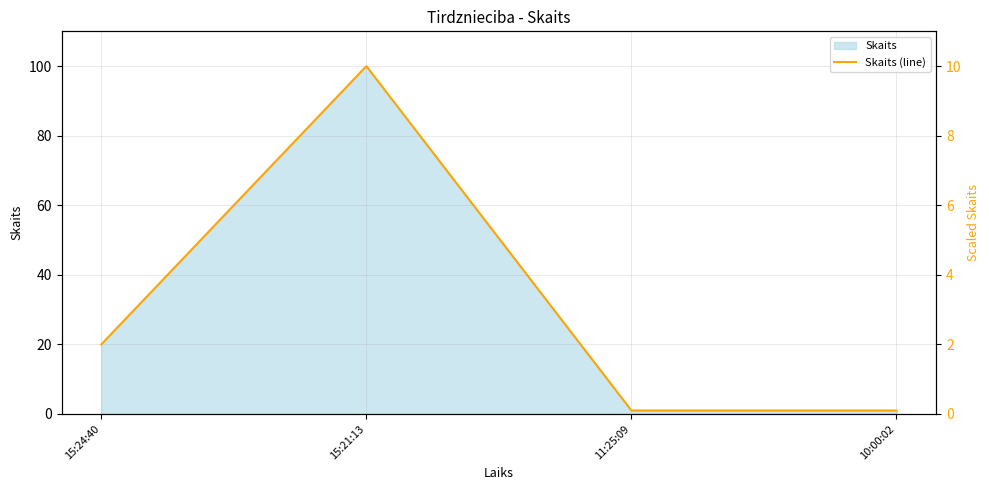

True or false: the data has more than 0 interior local peaks.

True